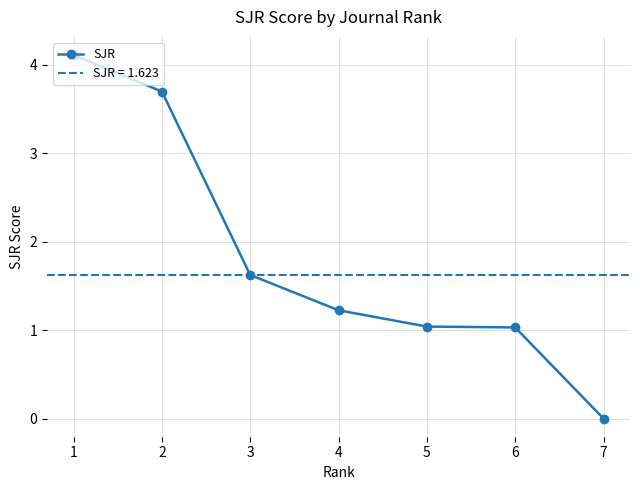

What is the ratio of the value at 4 to the value at 6?

1.2